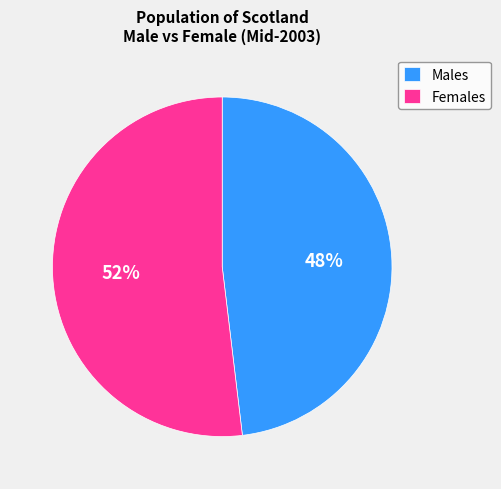

Combined, do Females and Males account for over 50%?

Yes